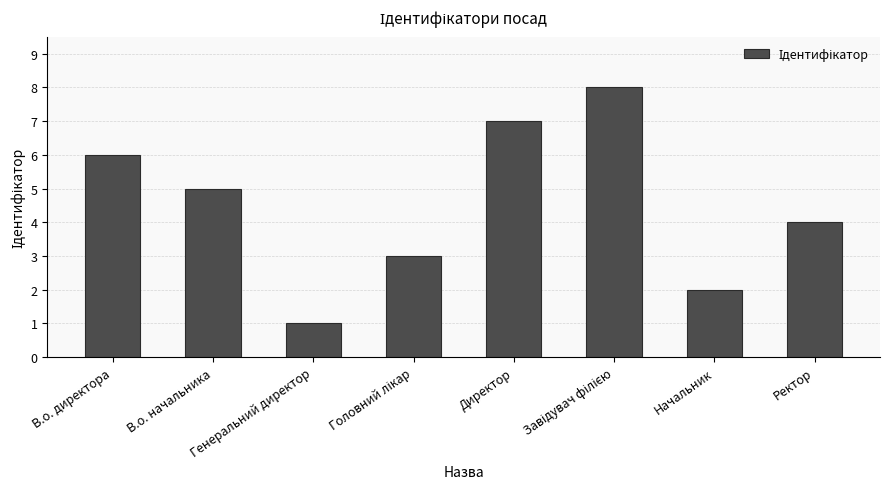

What is the greatest value displayed?

8